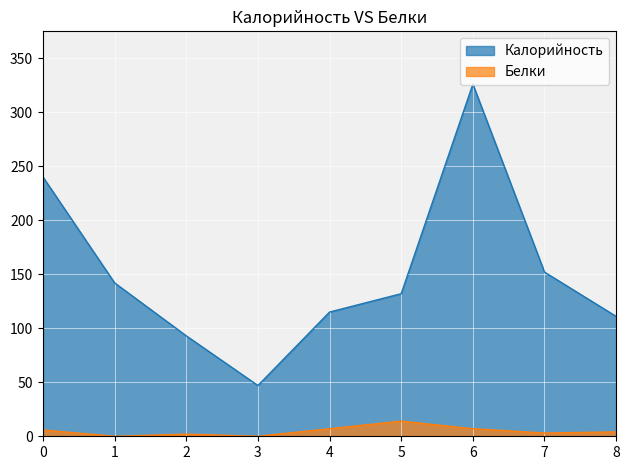

What is the value of the Белки point at the 8th from the left?

3.0